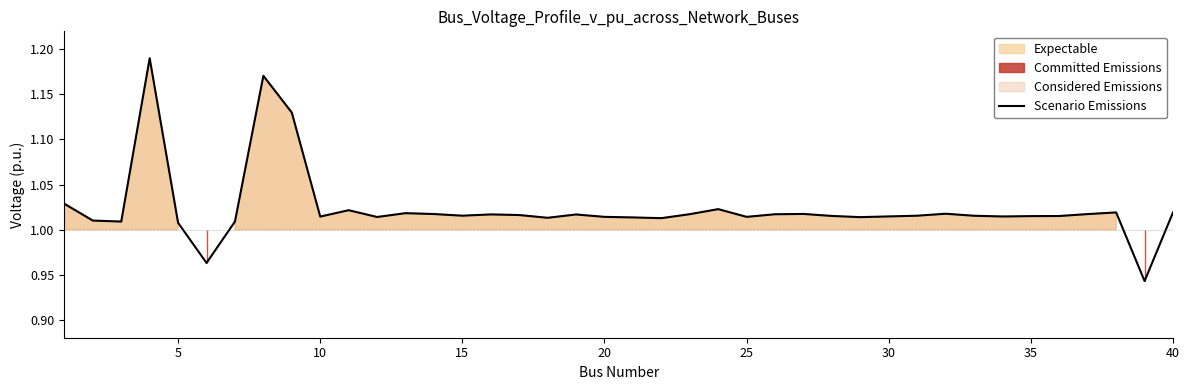

How many values are below 1?

2